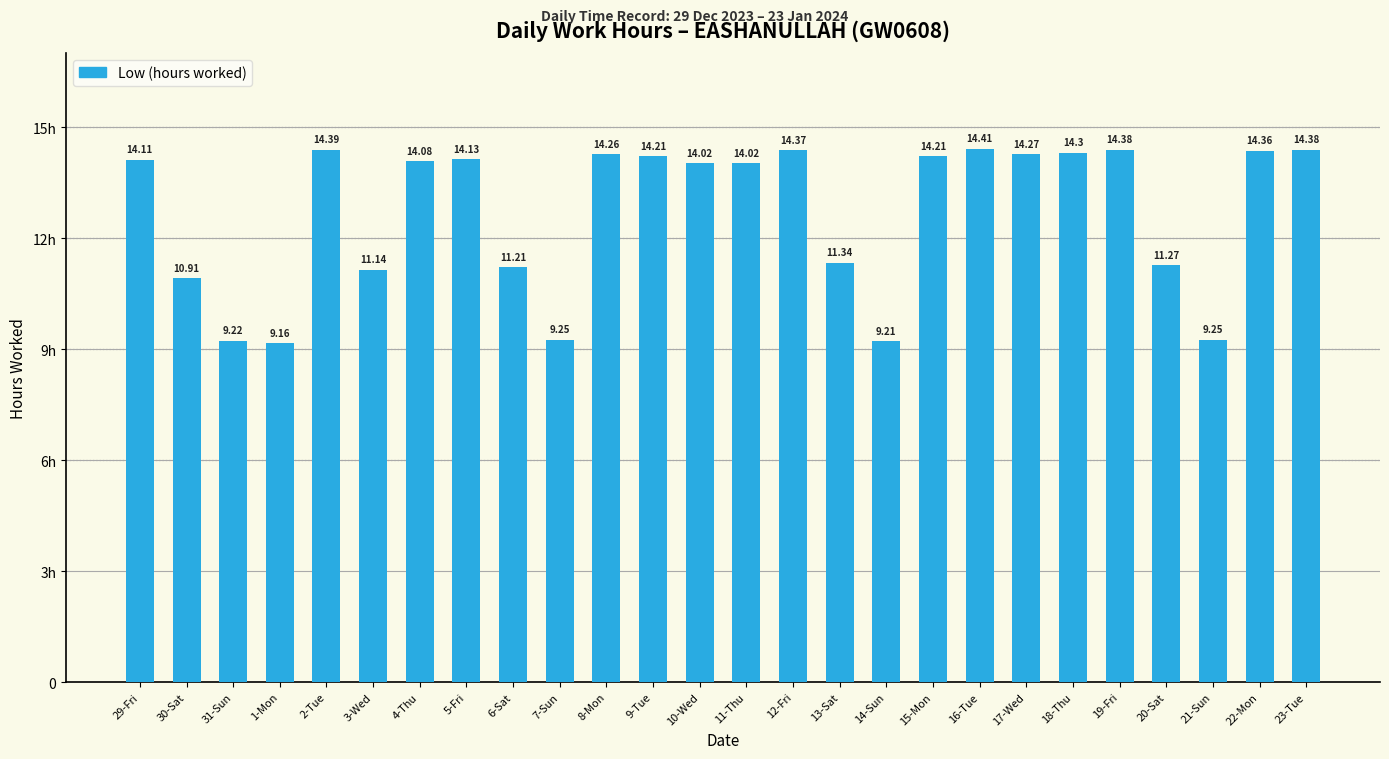

What is the difference between the values at 14-Sun and 5-Fri?

4.9